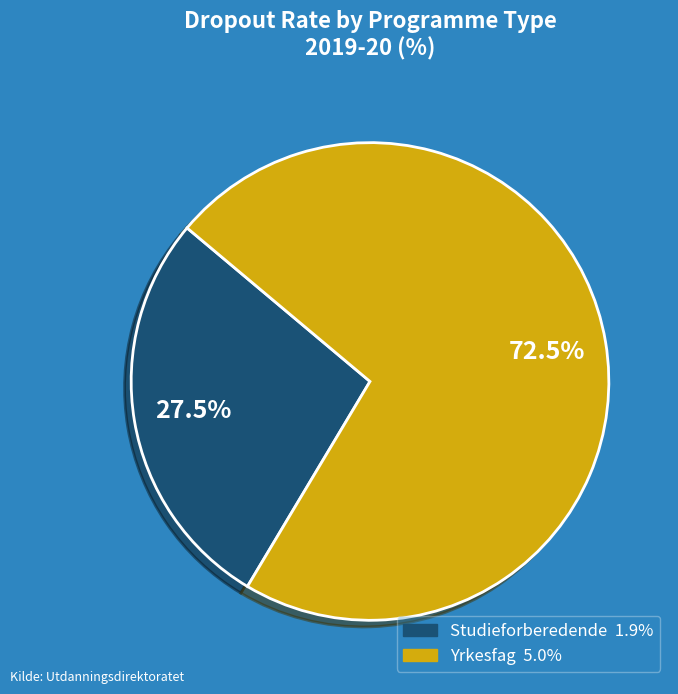

How many segments does this pie chart have?

2